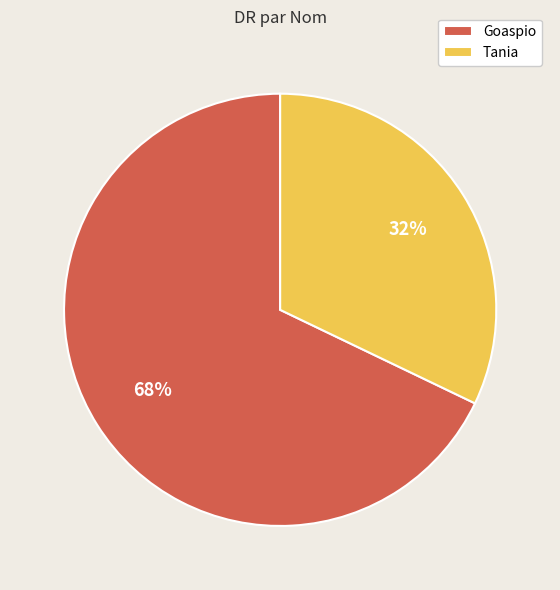

Which has a higher value, Goaspio or Tania?

Goaspio